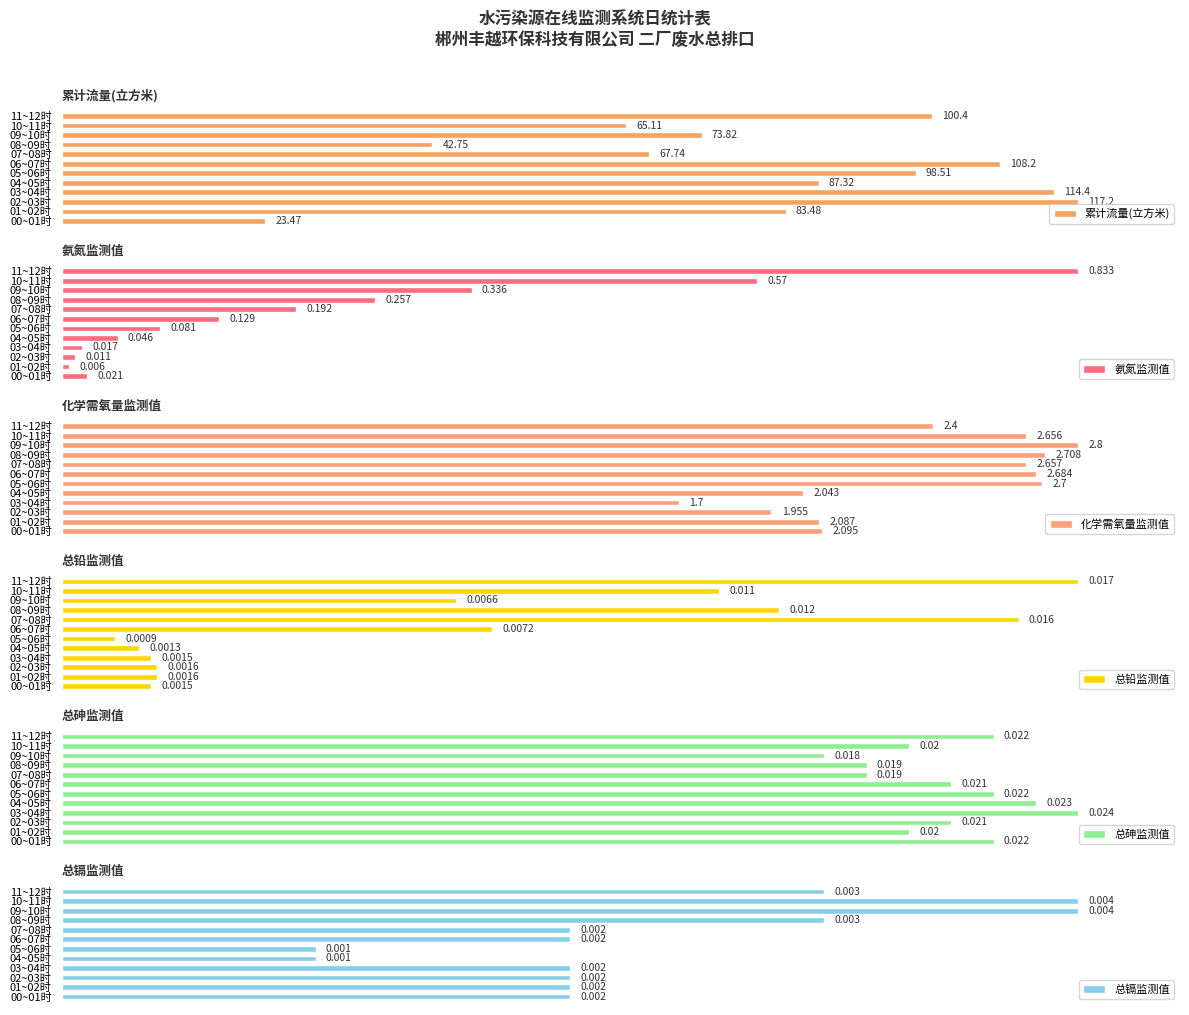

Which series has the widest spread of values?

氨氮监测值